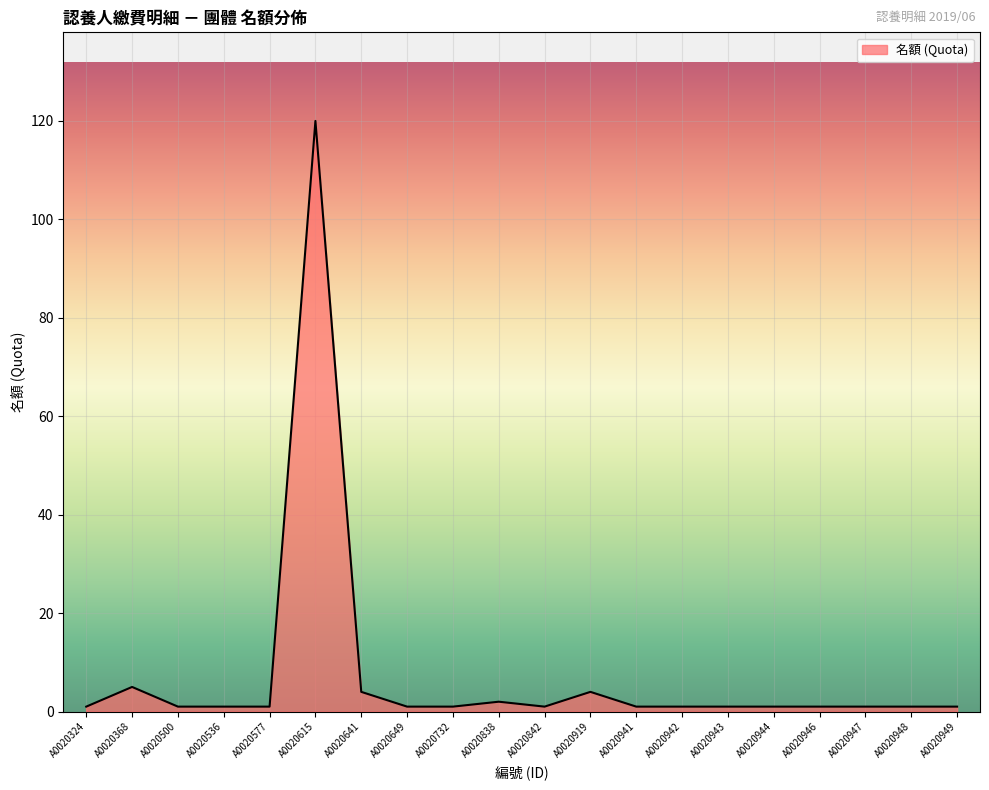

Reading left to right, what are all the values shown in this chart?

A0020324=1	A0020368=5	A0020500=1	A0020536=1	A0020577=1	A0020615=120	A0020641=4	A0020649=1	A0020732=1	A0020838=2	A0020842=1	A0020919=4	A0020941=1	A0020942=1	A0020943=1	A0020944=1	A0020946=1	A0020947=1	A0020948=1	A0020949=1